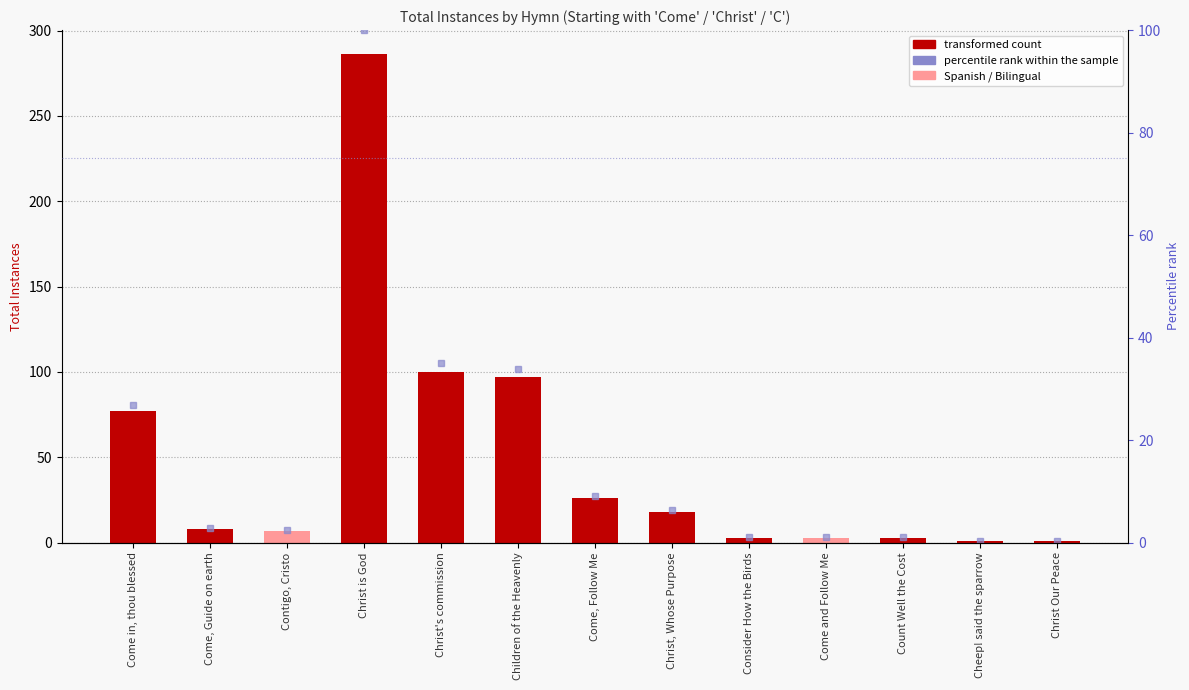

List the labels in order of value, smallest first.

Cheep! said the sparrow, Christ Our Peace, Consider How the Birds, Come and Follow Me, Count Well the Cost, Contigo, Cristo, Come, Guide on earth, Christ, Whose Purpose, Come, Follow Me, Come in, thou blessed, Children of the Heavenly, Christ's commission, Christ is God